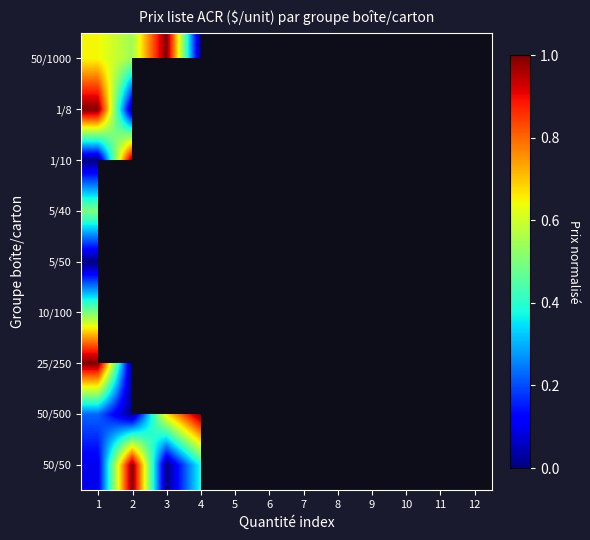

Which series has the largest total across all categories?

50/500